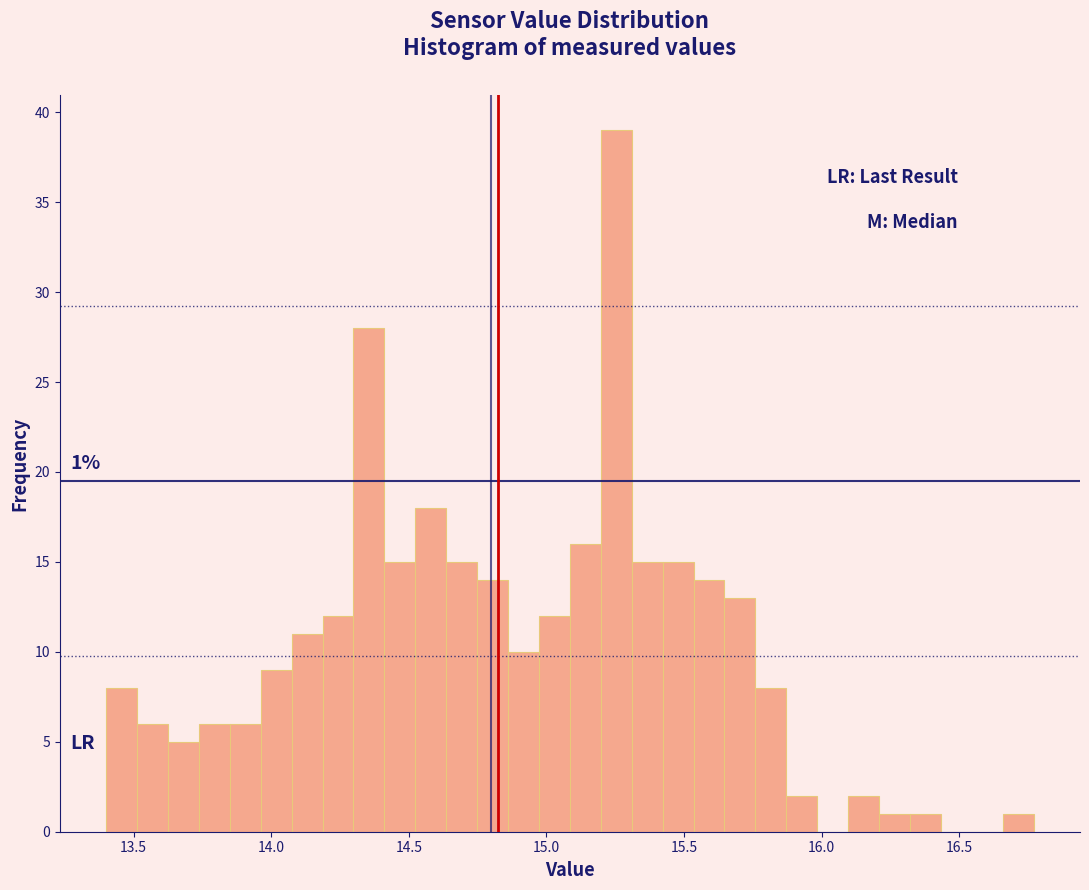

Read against the x-axis, roughly where is the centre of the tallest bar?

15.25